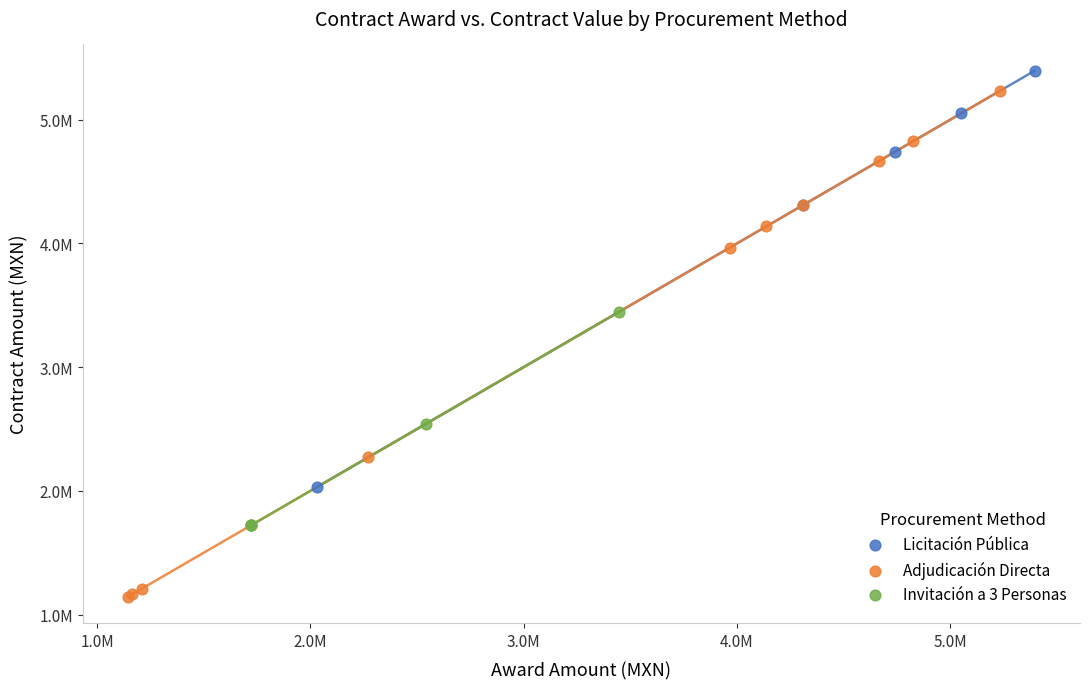

Which series has the largest Y range (max minus min)?

Adjudicación Directa